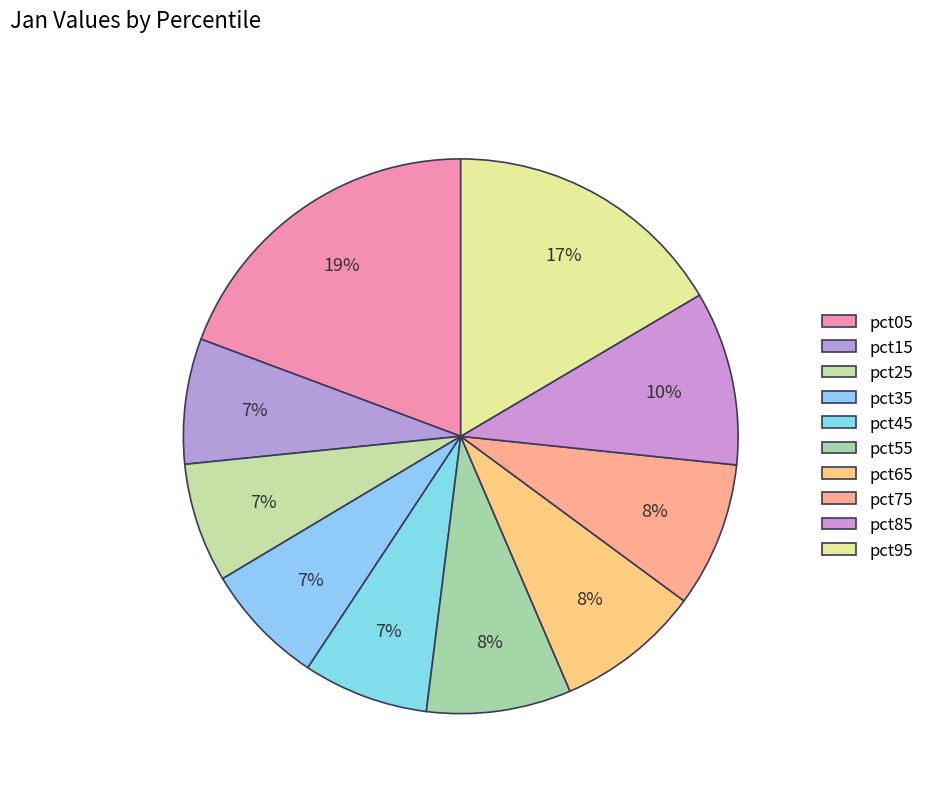

How many slices are in this pie chart?

10